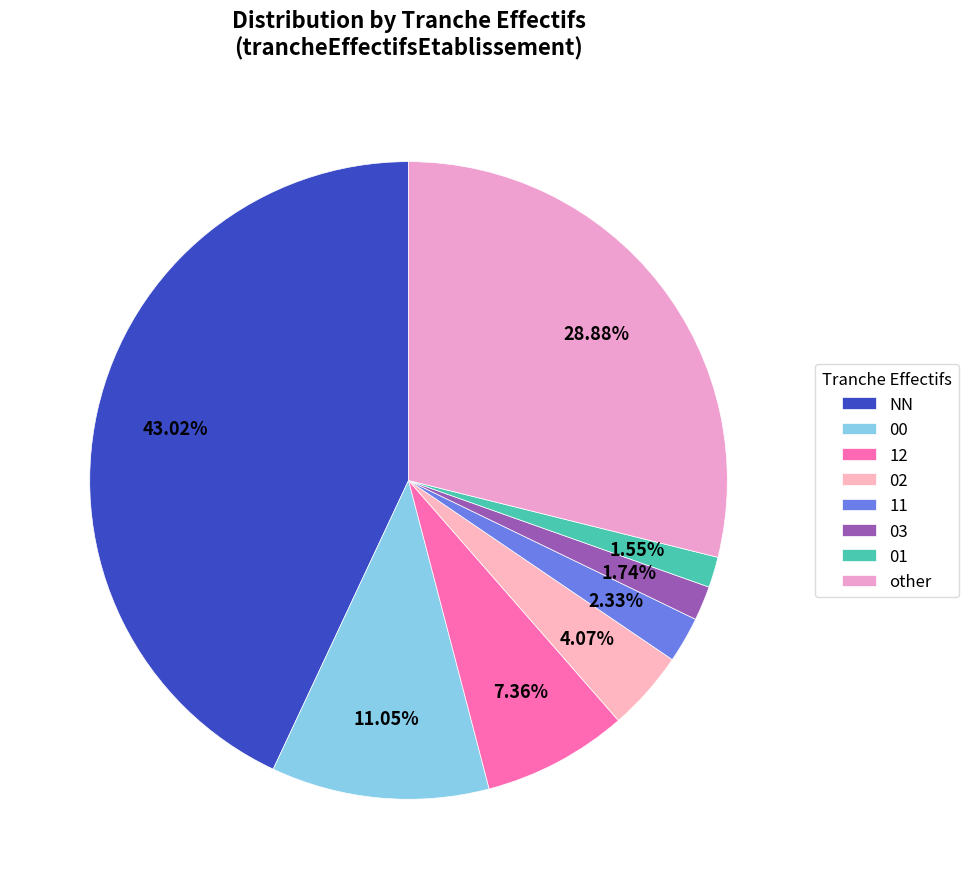

To the nearest percent, what is the difference between the largest and smallest slice percentages?

41%